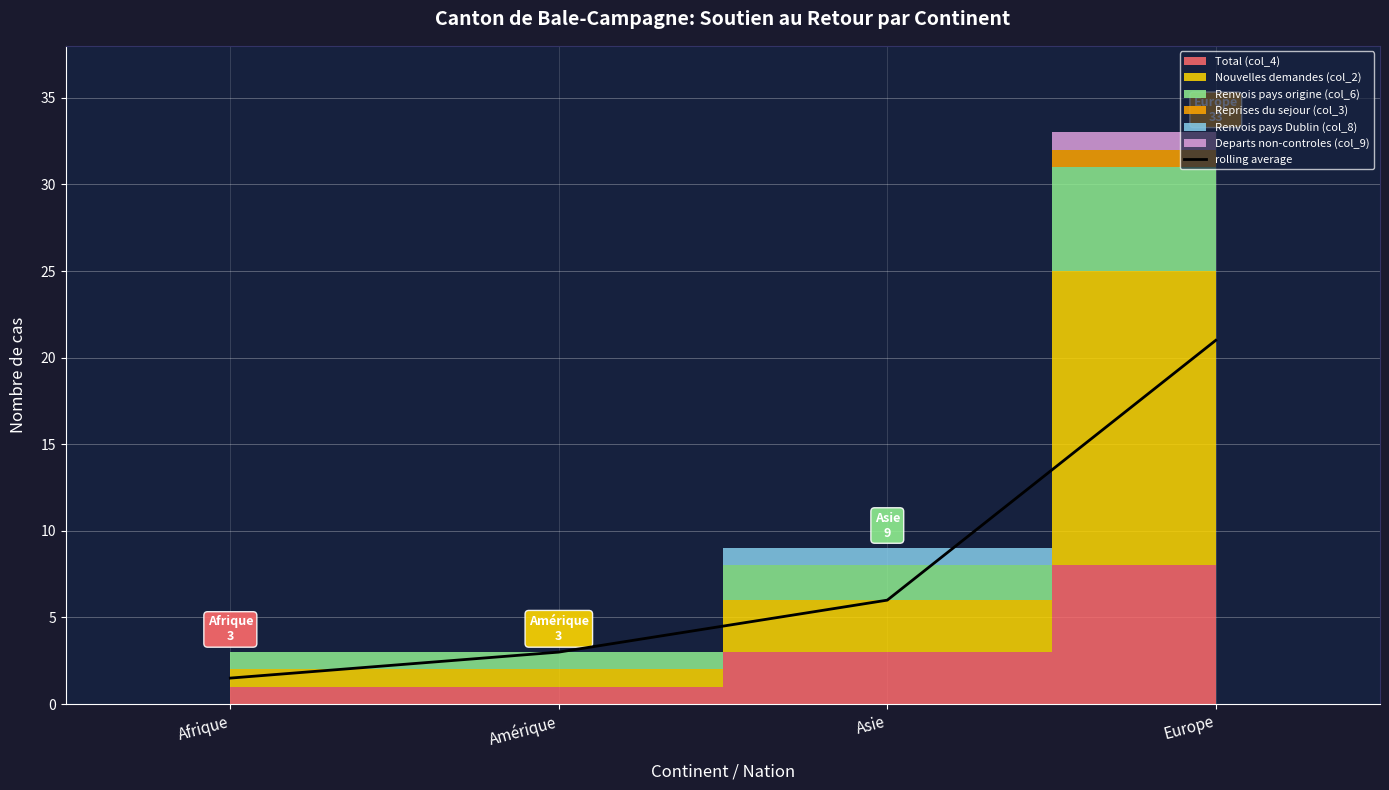

Rank the categories by value from highest to lowest.

Europe, Asie, Amérique, Afrique